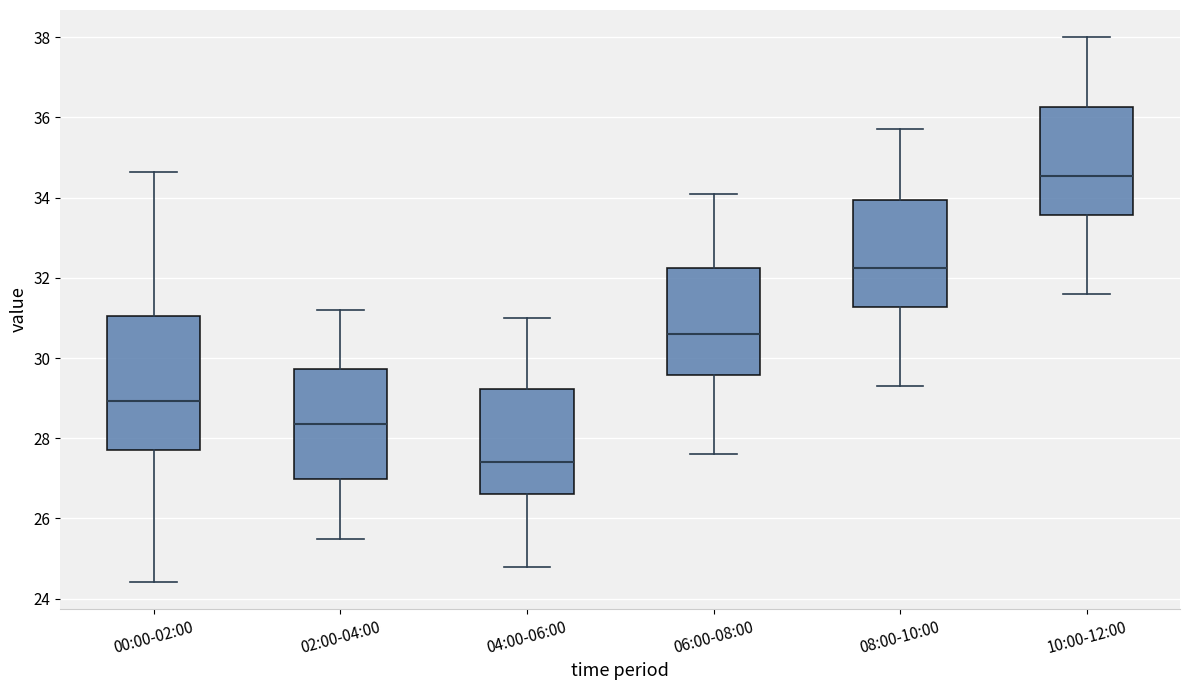

Which box's median line is the highest?

10:00-12:00